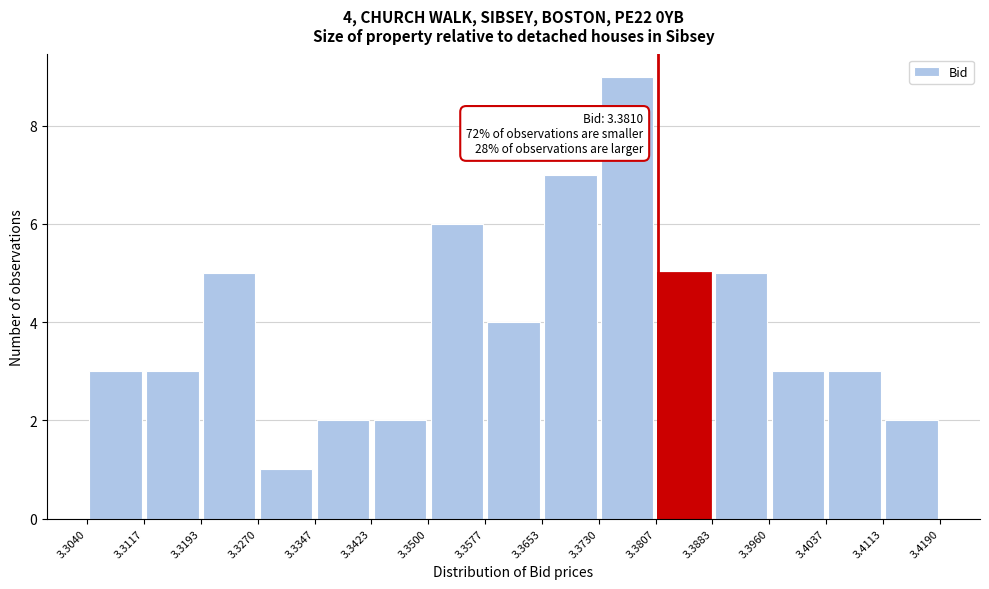

Over which range of the x-axis is the bar tallest?

3.3730 to 3.3807